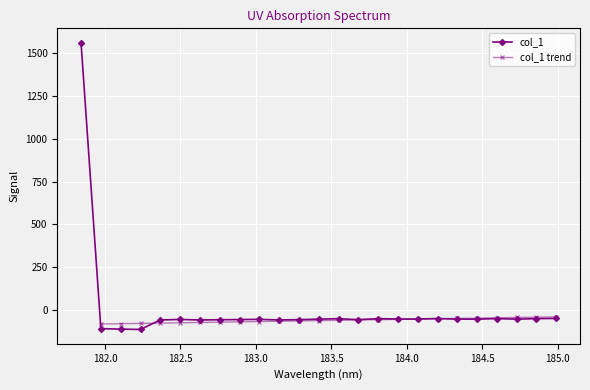

What is the smallest value displayed?

-113.2